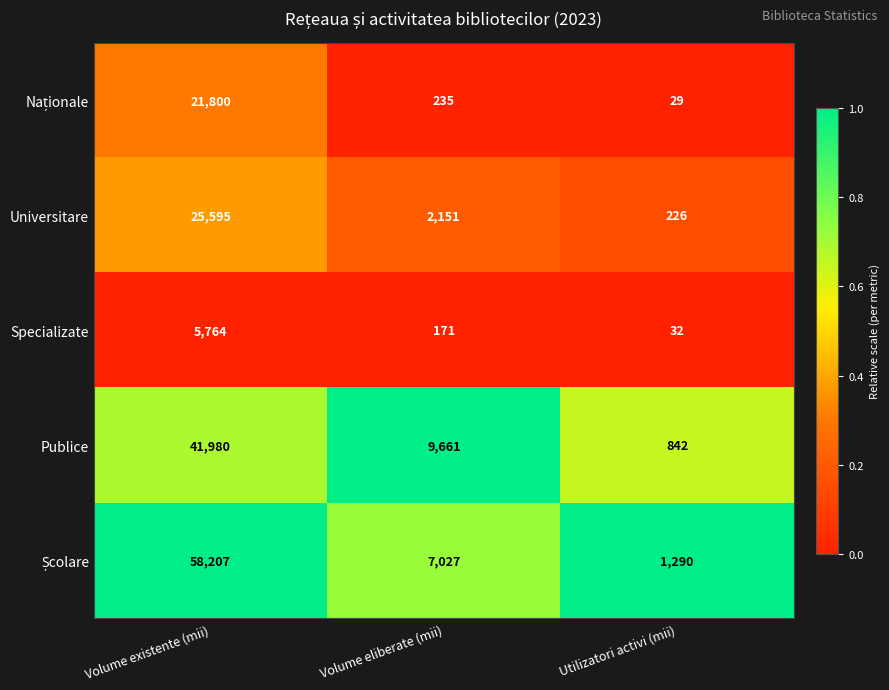

What is the spread (max minus min) of values at Utilizatori activi (mii)?

1261